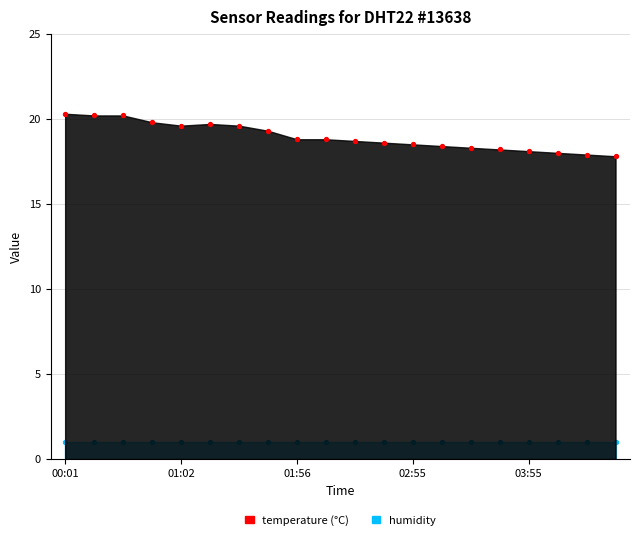

What is the change in value from 8 to 18?

-0.9